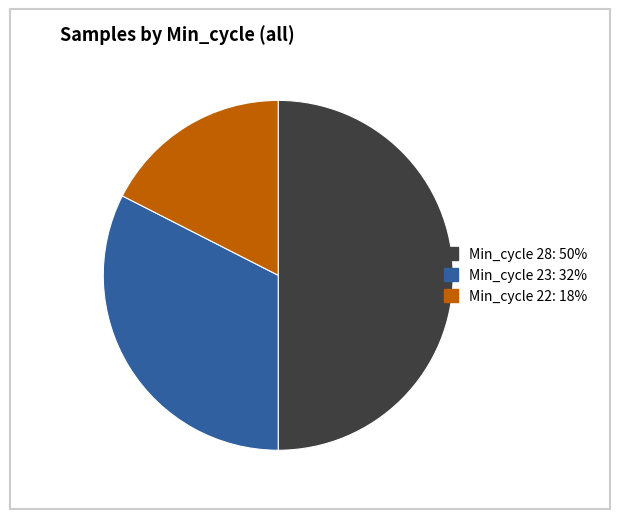

Count the number of slices in the pie.

3